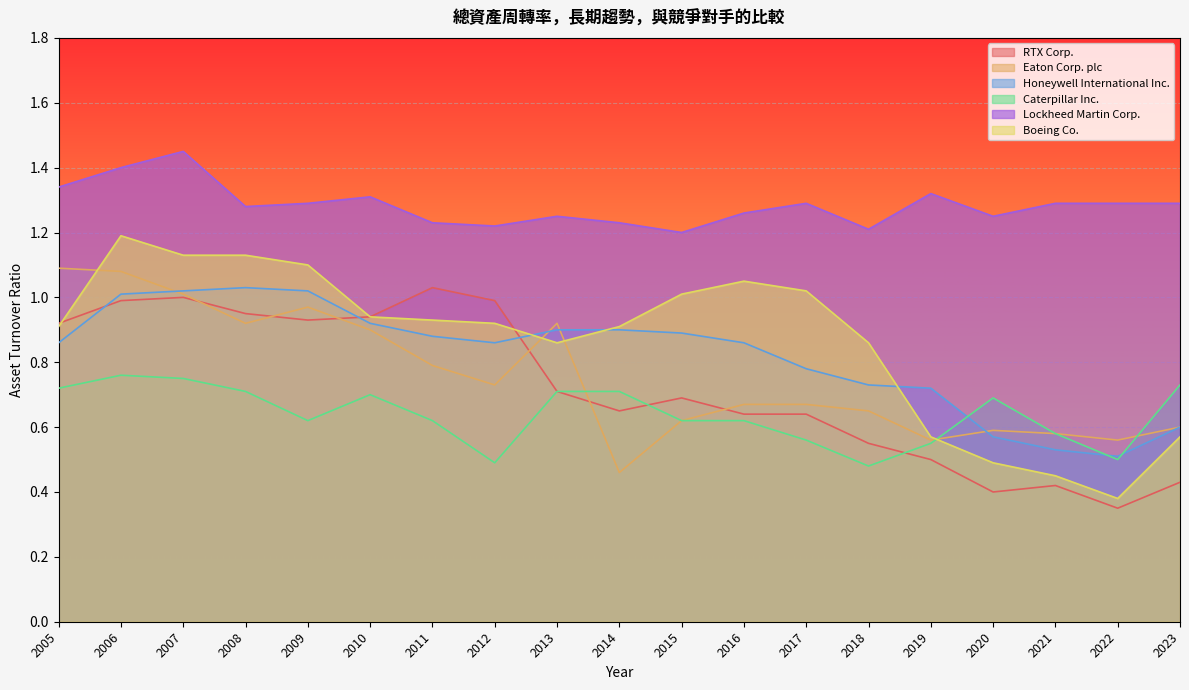

In RTX Corp., how many points are higher than both neighbors (excluding endpoints)?

4